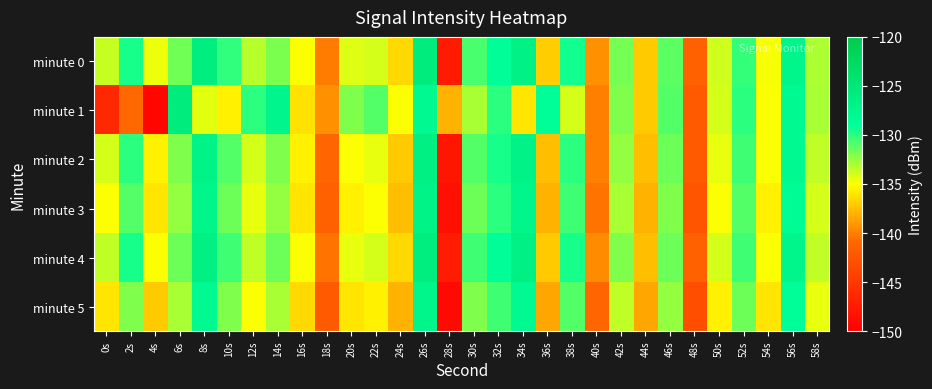

At 16s, list the series in order from smallest to largest.

minute 5, minute 1, minute 3, minute 2, minute 4, minute 0